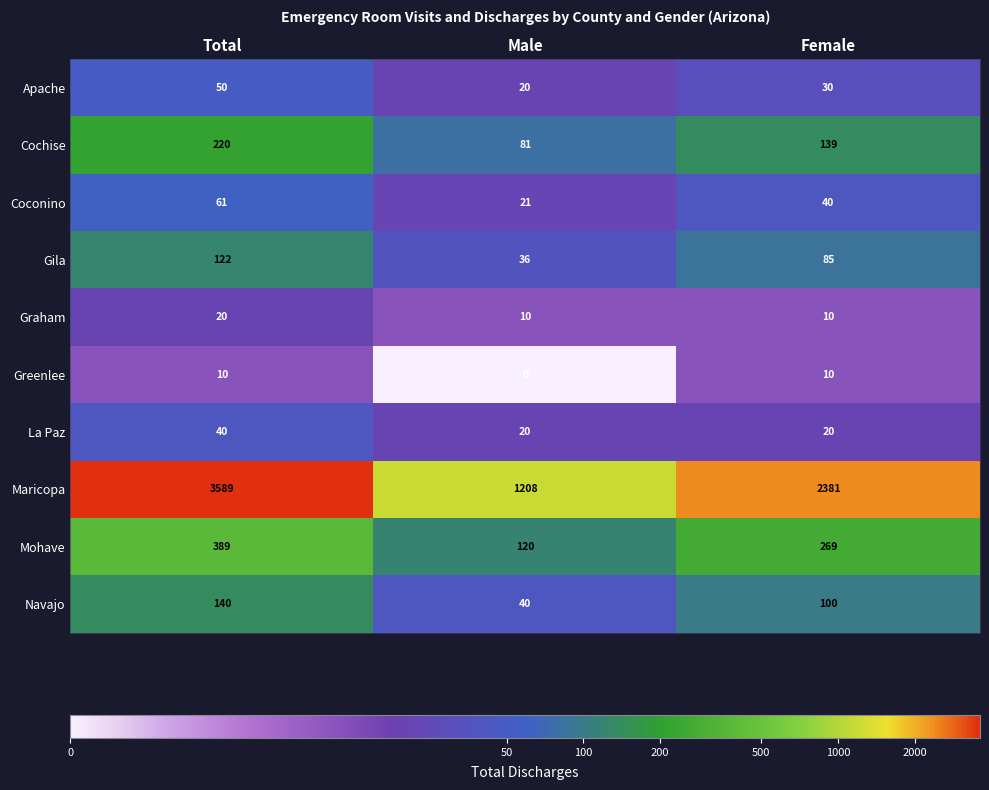

Which label corresponds to the smallest value in the chart?

Male